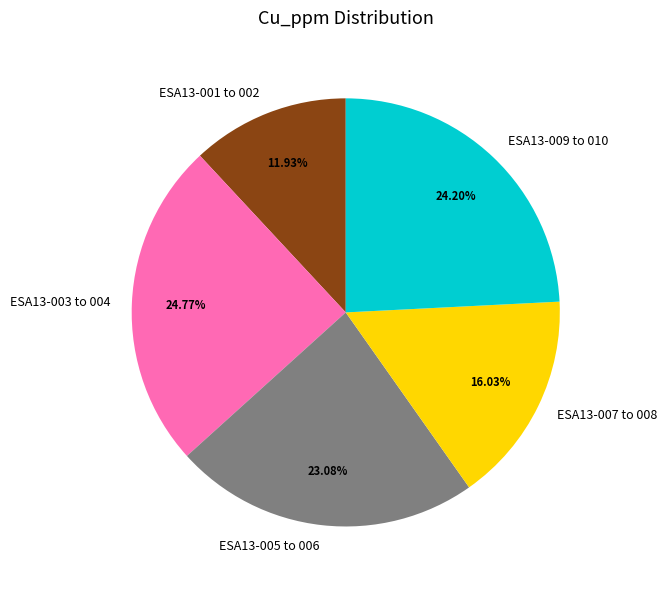

Which slice is the largest?

ESA13-003 to 004